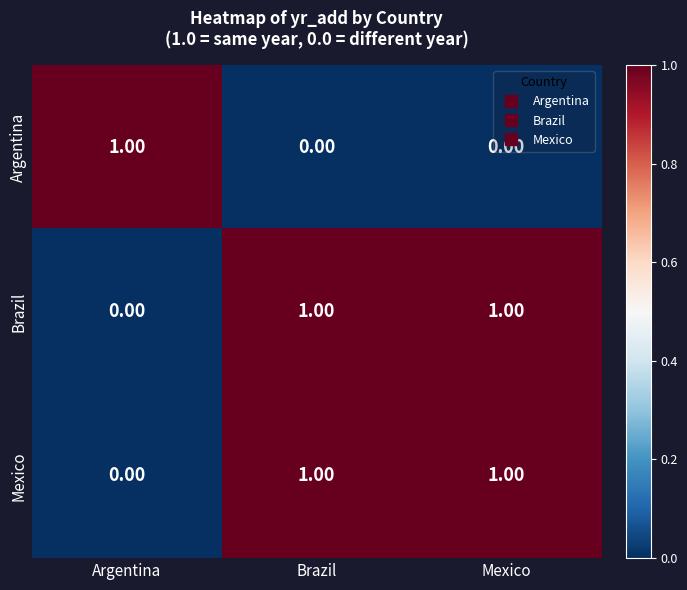

At how many categories does at least one series exceed 0?

3